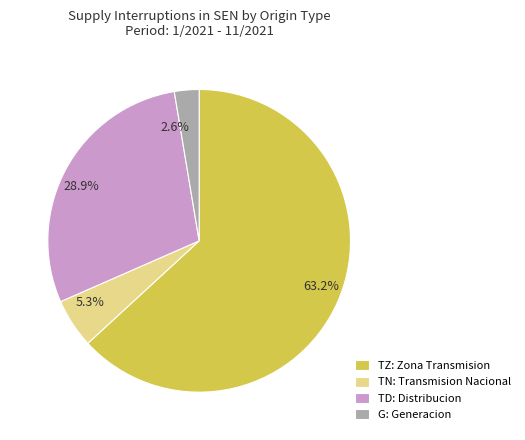

How many segments does this pie chart have?

4